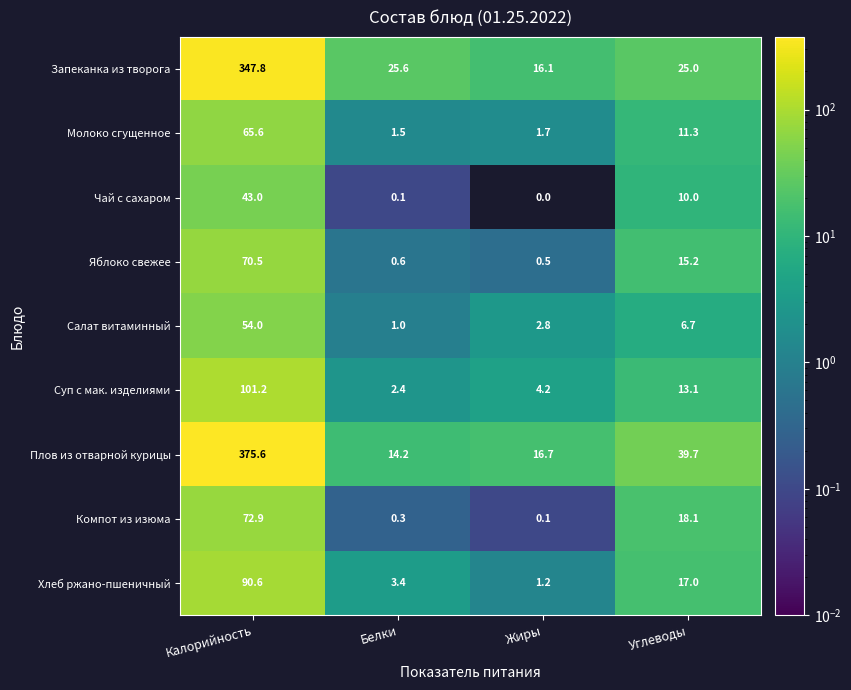

Read the Молоко сгущенное value at Калорийность.

65.6